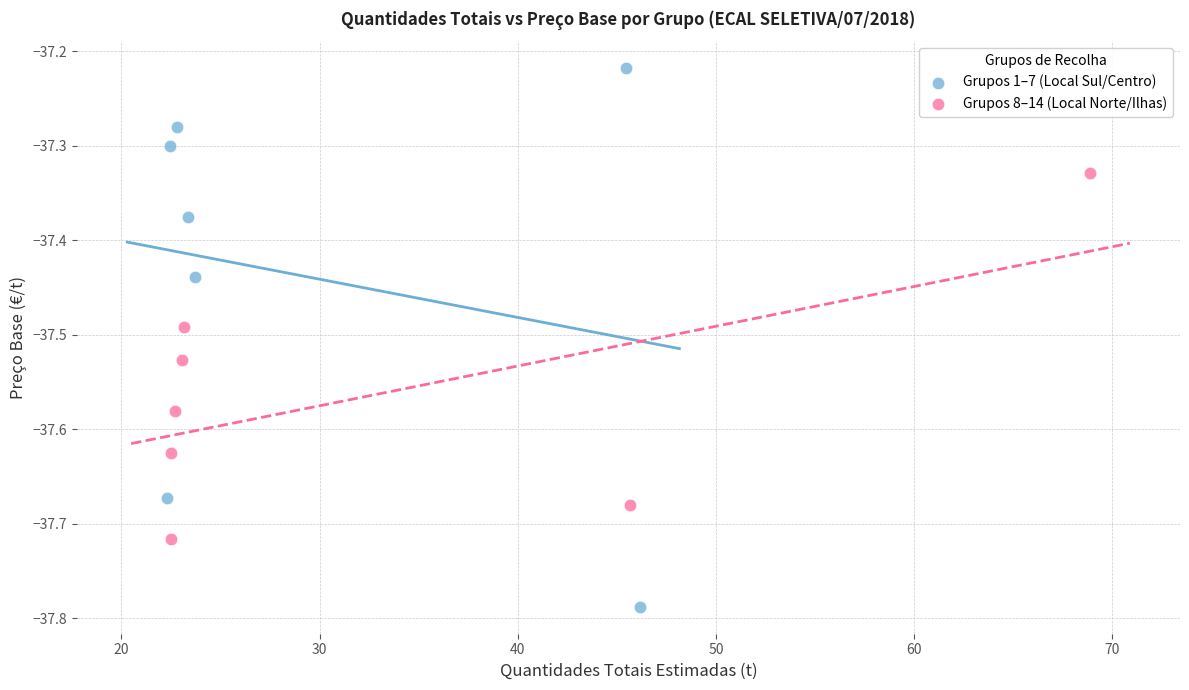

Which series contains the lowest Y value?

Grupos 1–7 (Local Sul/Centro)